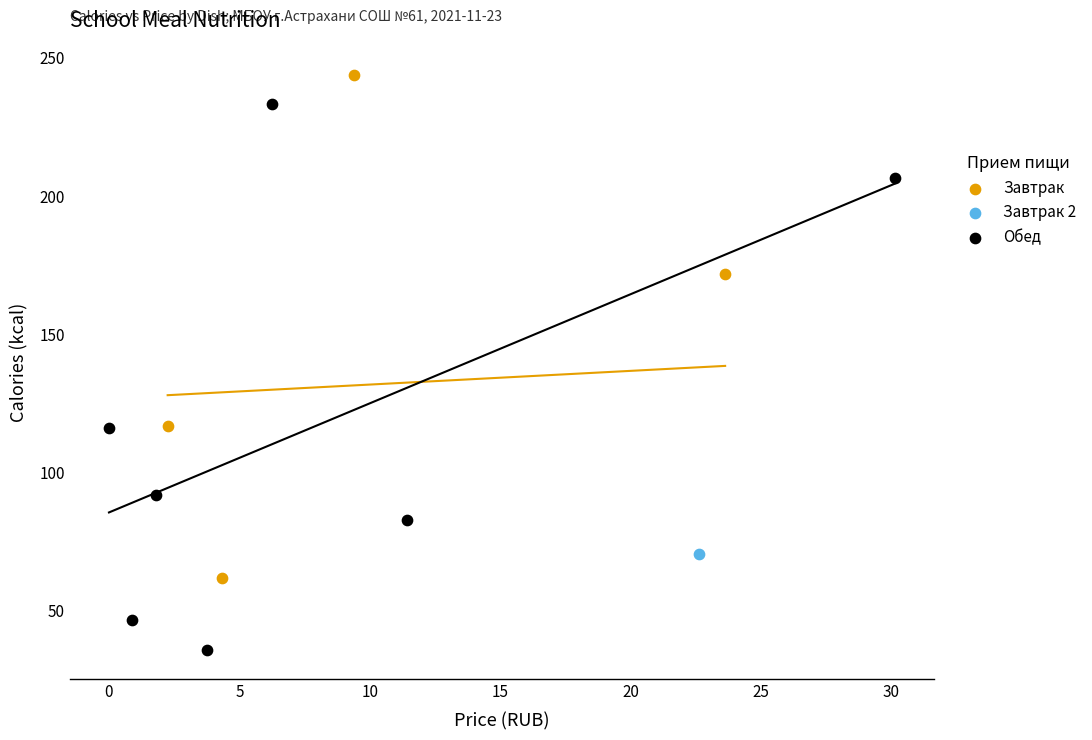

Which series contains the lowest Y value?

Обед